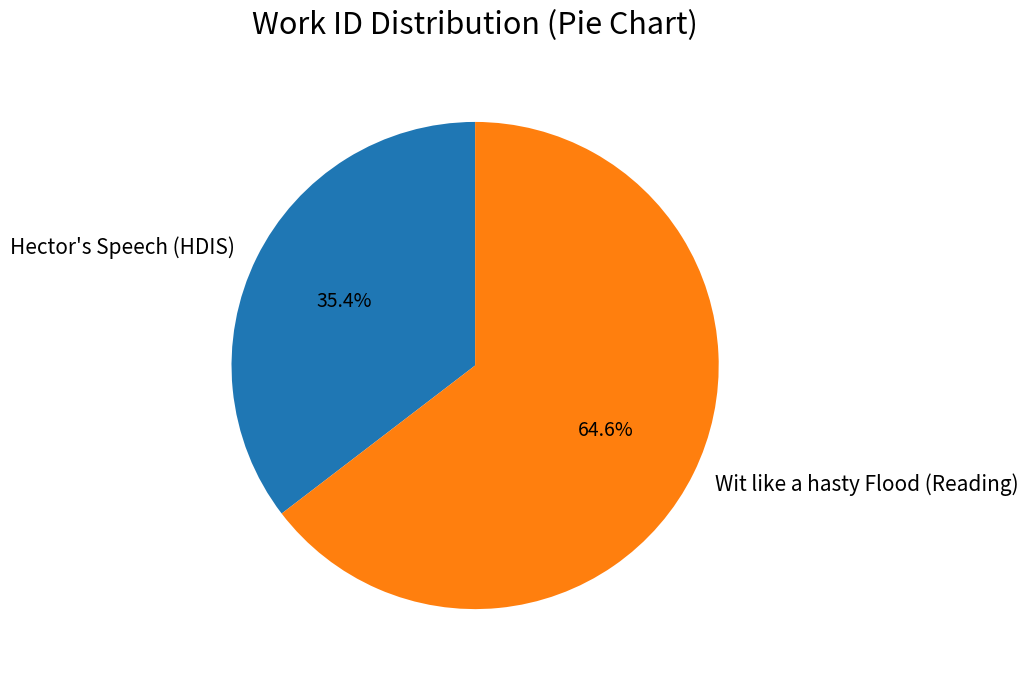

Approximately how many times larger is the value at Hector's Speech (HDIS) compared to Wit like a hasty Flood (Reading)?

0.5